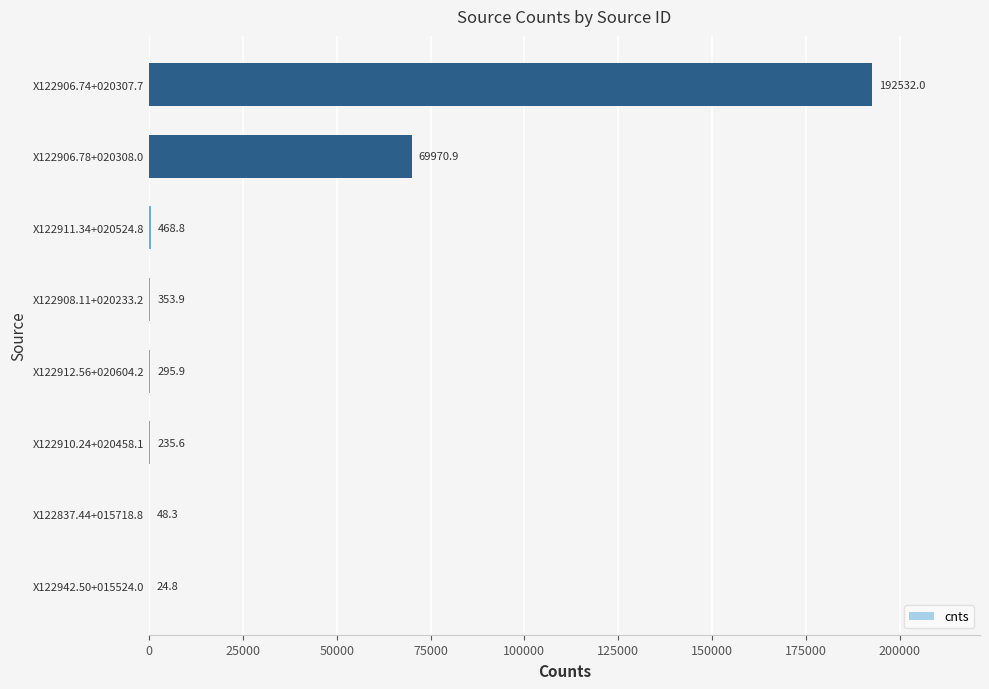

What is the change in value from X122942.50+015524.0 to X122910.24+020458.1?

+210.8